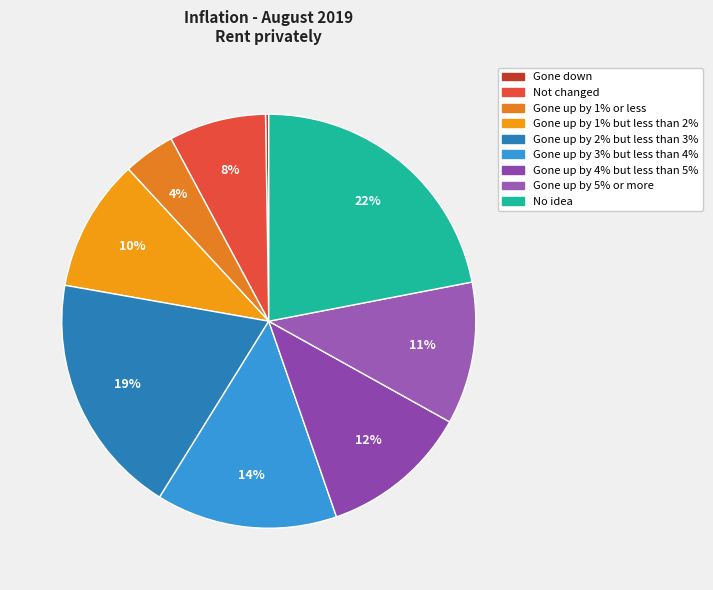

What percentage do Gone up by 5% or more and No idea together represent?

33.1%